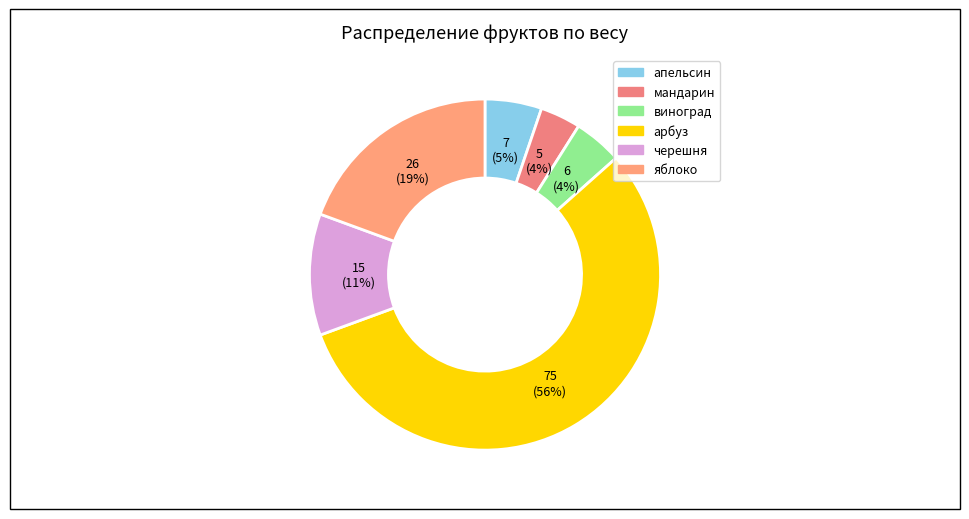

Rank the categories by value from highest to lowest.

арбуз, яблоко, черешня, апельсин, виноград, мандарин